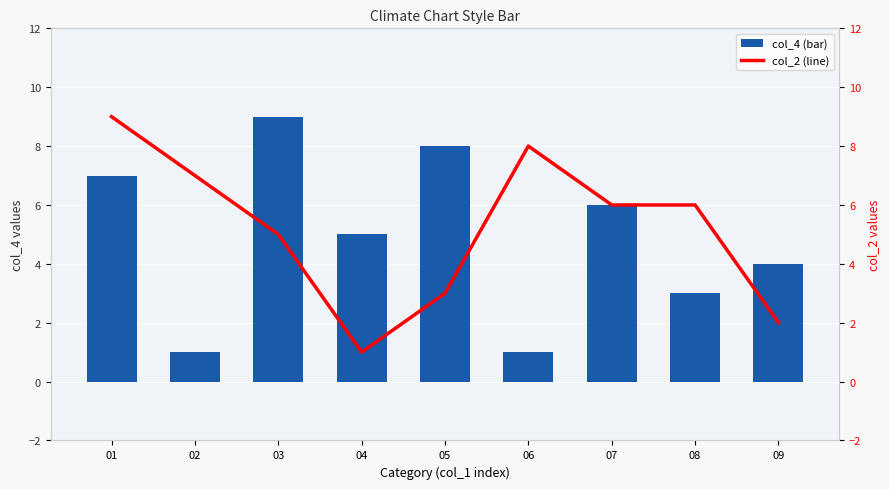

Reading left to right, list all the values displayed in this chart.

col_4 (bar): 7	1	9	5	8	1	6	3	4
col_2 (line): 9	7	5	1	3	8	6	6	2